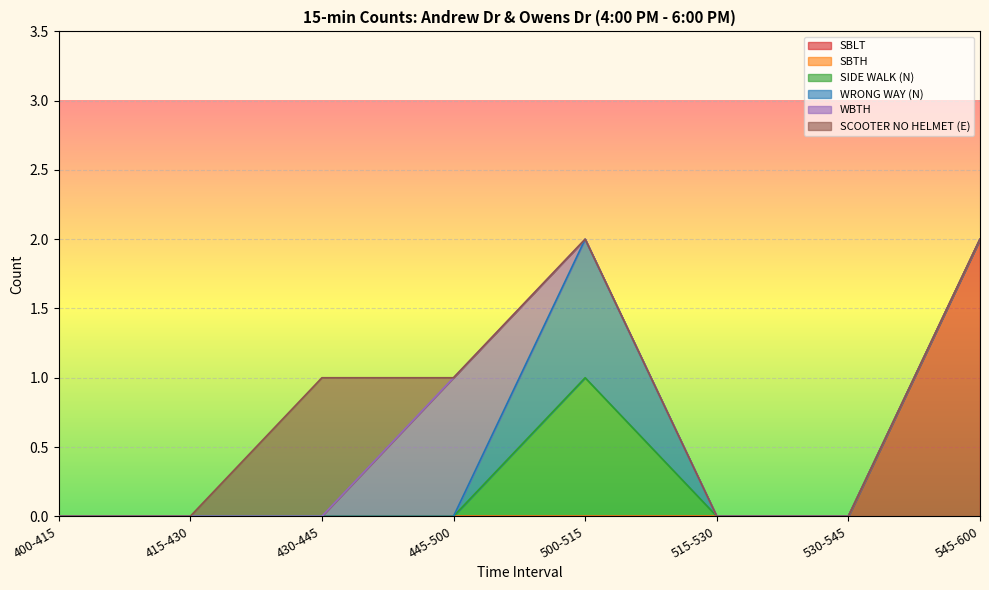

How many data points does each series have?

8